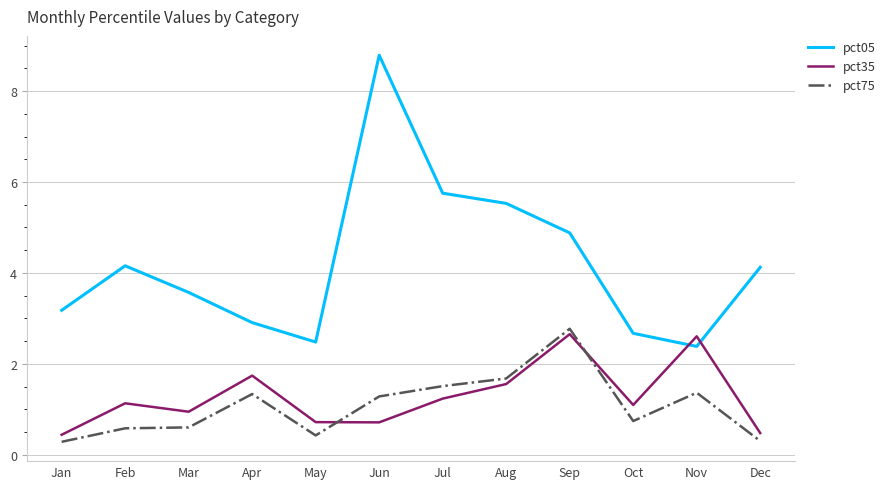

At which label does pct05 reach its minimum?

Nov